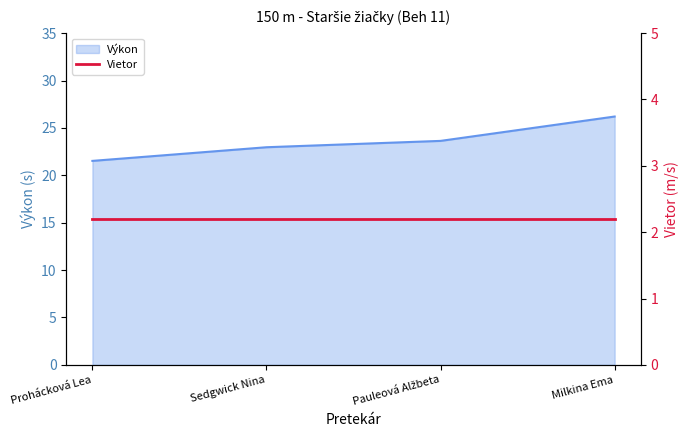

True or false: the data shows 6.6 at Sedgwick Nina.

False